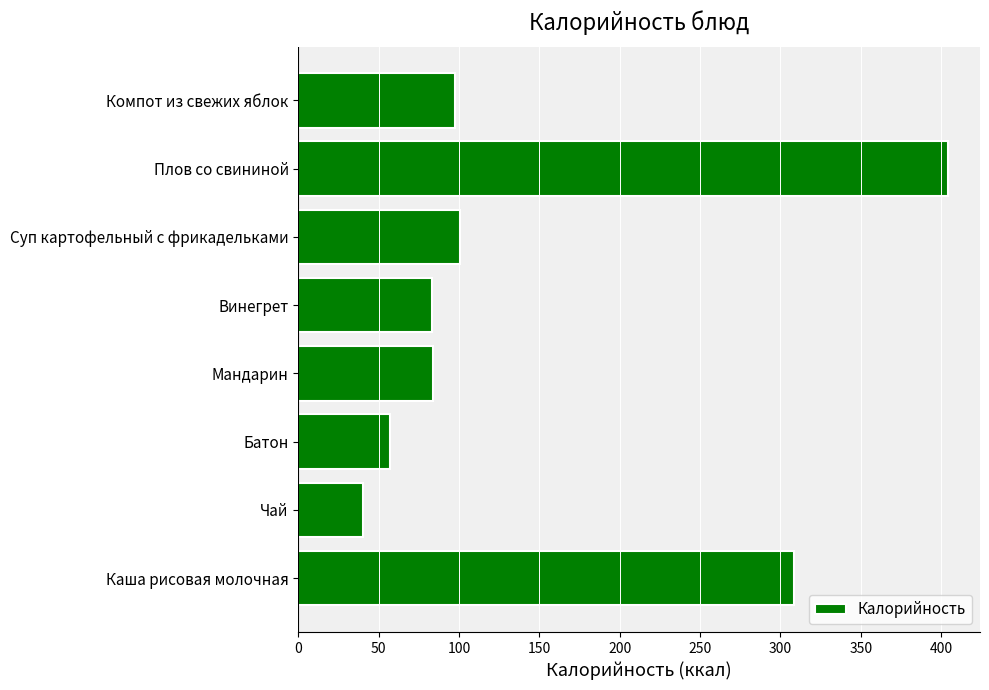

What is the maximum value shown in the chart?

404.0